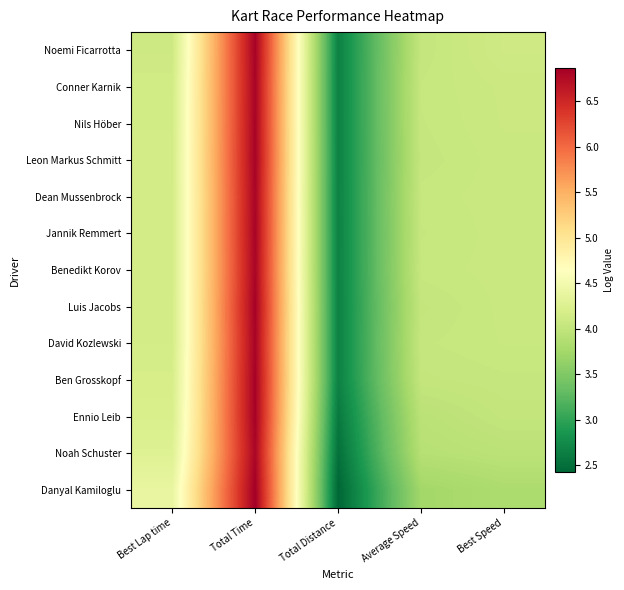

True or false: Nils Höber has a value of 2.2 at Best Speed.

False